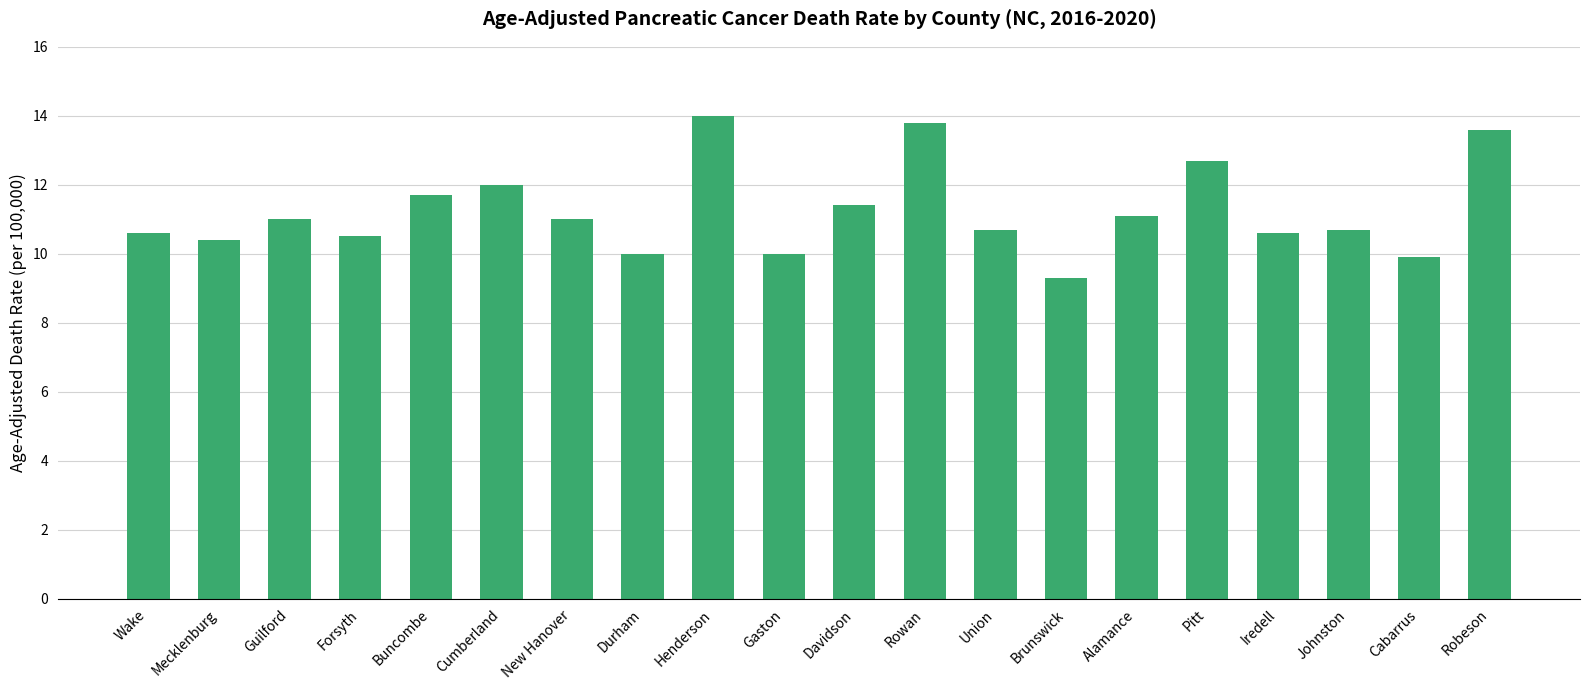

Reading left to right, extract all data points from this chart.

Wake=10.6	Mecklenburg=10.4	Guilford=11.0	Forsyth=10.5	Buncombe=11.7	Cumberland=12.0	New Hanover=11.0	Durham=10.0	Henderson=14.0	Gaston=10.0	Davidson=11.4	Rowan=13.8	Union=10.7	Brunswick=9.3	Alamance=11.1	Pitt=12.7	Iredell=10.6	Johnston=10.7	Cabarrus=9.9	Robeson=13.6